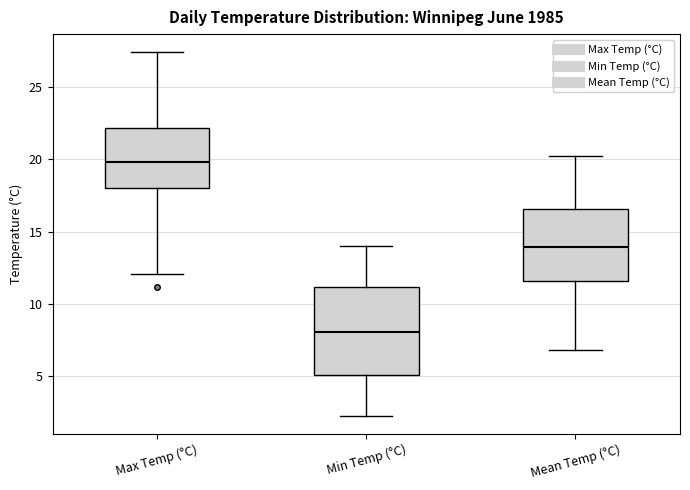

Reading left to right, read every box against the y-axis: the position of its median line, the range the box covers, and the ends of its whiskers. The values are not printed on the chart, so give them approximately, as read against the axis.

Max Temp (°C): median 20.0, box 18.0 to 22.0, whiskers 12.0 to 27.5
Min Temp (°C): median 8.0, box 5.0 to 11.0, whiskers 2.5 to 14.0
Mean Temp (°C): median 14.0, box 11.5 to 16.5, whiskers 7.0 to 20.0